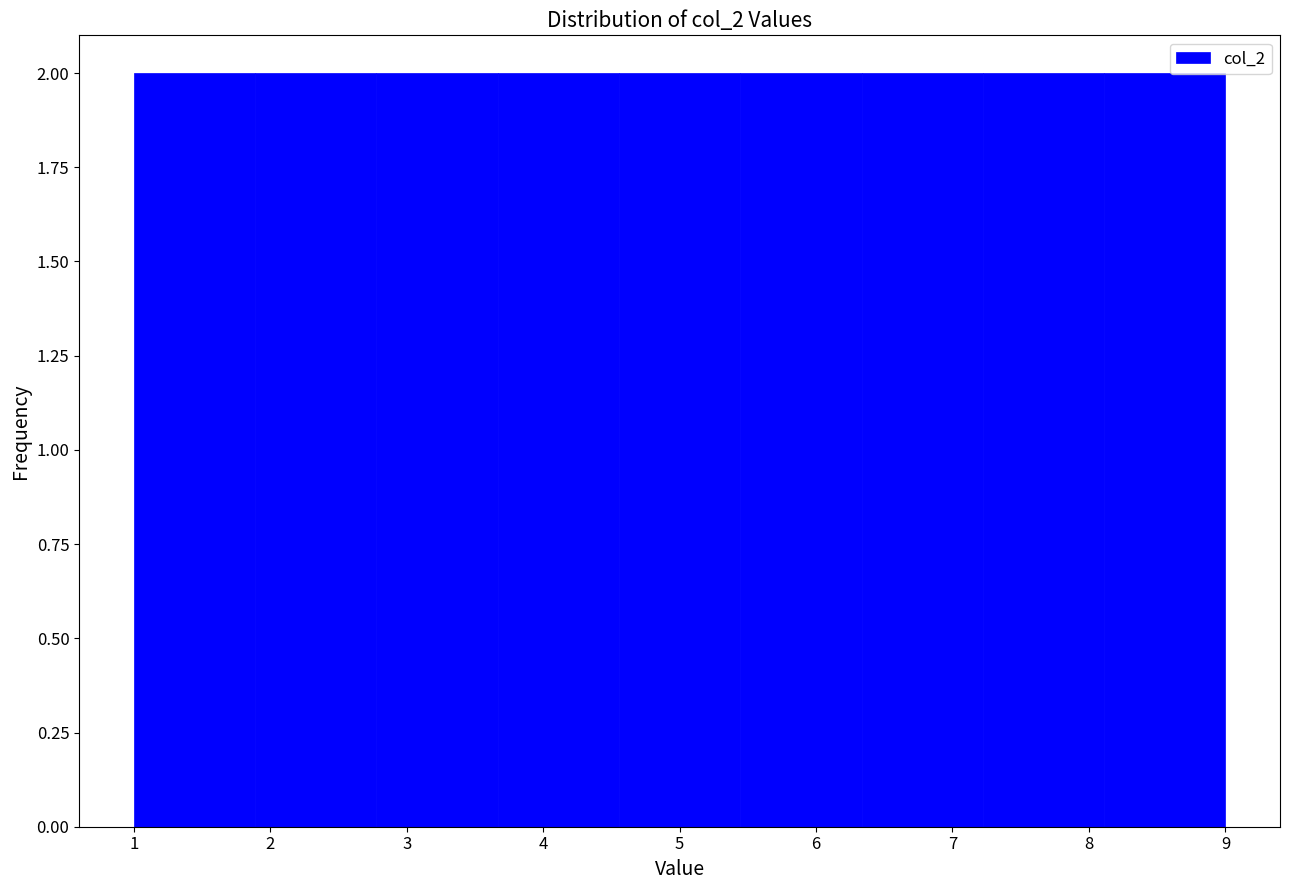

Reading left to right, transcribe this chart: for each bar, give the range it covers on the x-axis and its height. Neither the bar edges nor the heights are printed on the chart, so give them approximately, as read against the axes.

1.0 to 1.9: 2
1.9 to 2.8: 2
2.8 to 3.7: 2
3.7 to 4.6: 2
4.6 to 5.4: 2
5.4 to 6.3: 2
6.3 to 7.2: 2
7.2 to 8.1: 2
8.1 to 9.0: 2